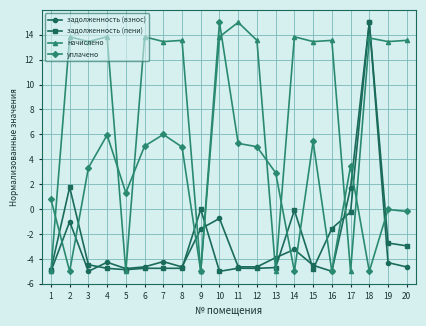

Does the chart display data point markers on the line(s)?

Yes